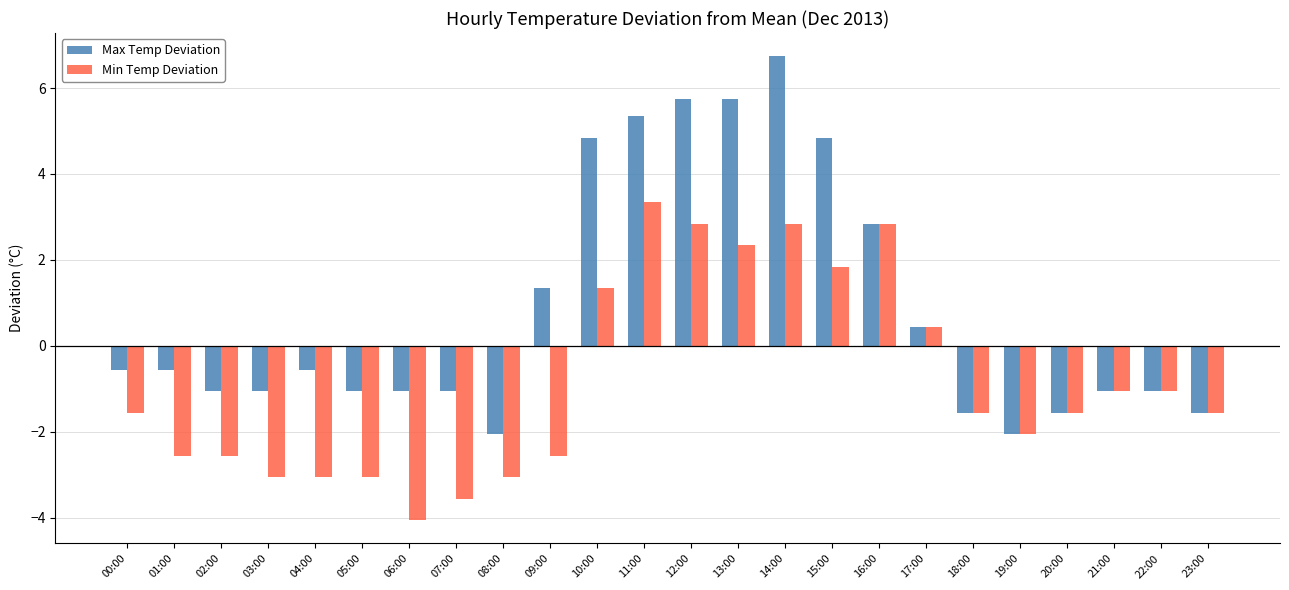

Which category has the lowest value in the Min Temp Deviation series?

06:00